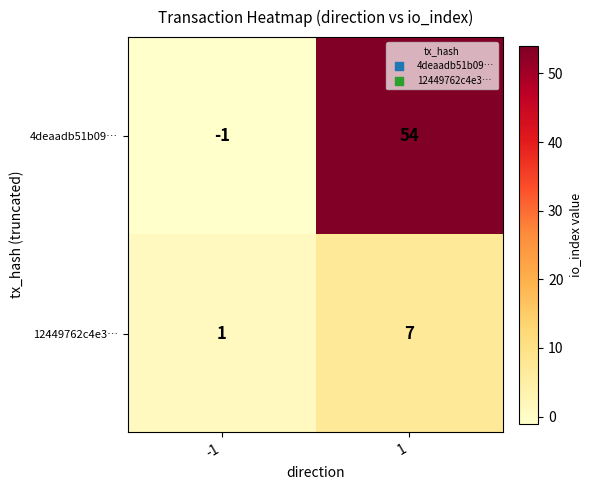

Reading right to left, list all the values displayed in this chart.

4deaadb51b09…: 1=54	-1=-1
12449762c4e3…: 1=7	-1=1